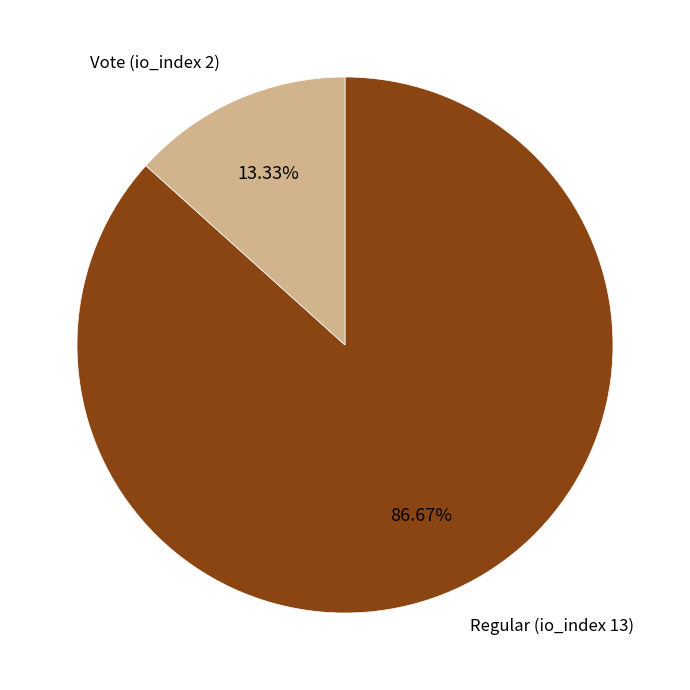

Is there any slice that represents more than half of the pie?

Yes